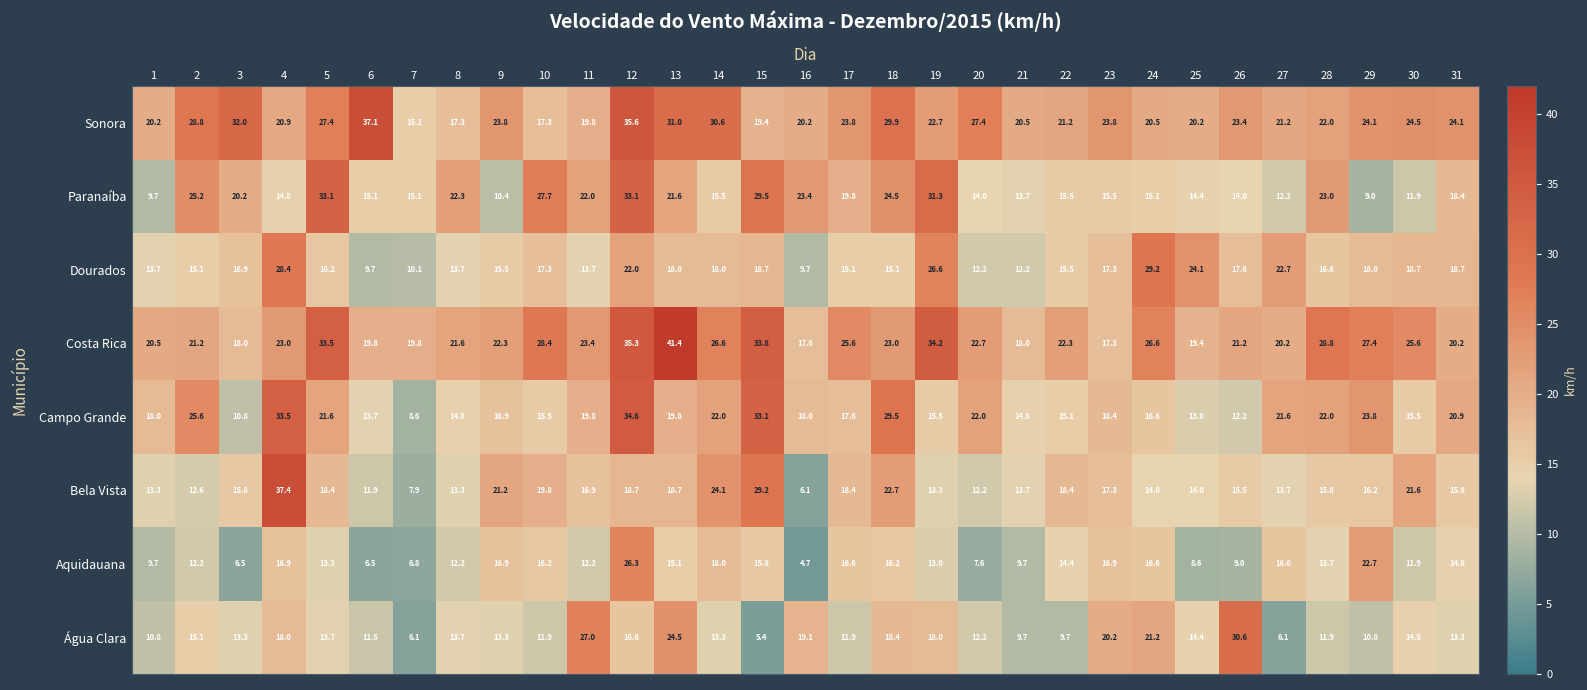

The value of Paranaíba at 15 is 29.5. True or false?

True